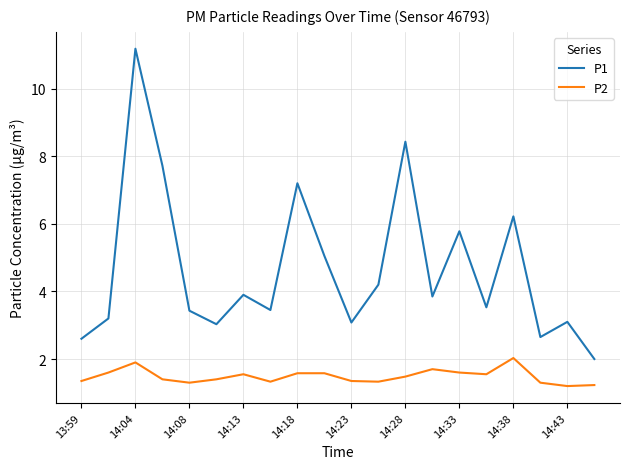

Which series has the largest total across all categories?

P1